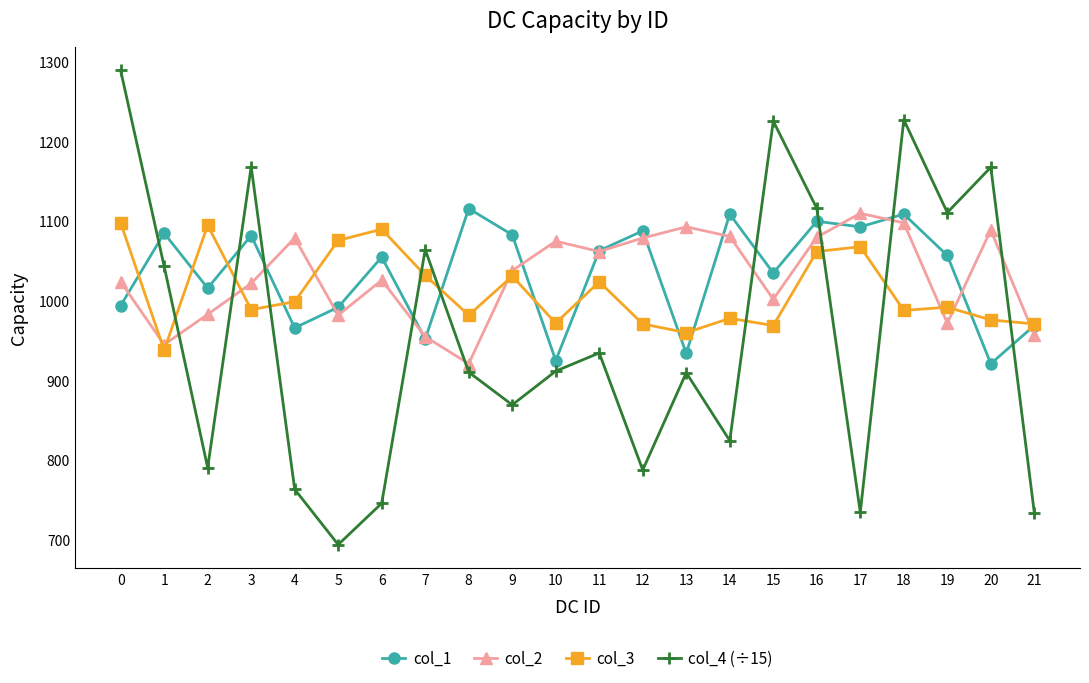

At 3, list the series in order from smallest to largest.

col_3, col_2, col_1, col_4 (÷15)